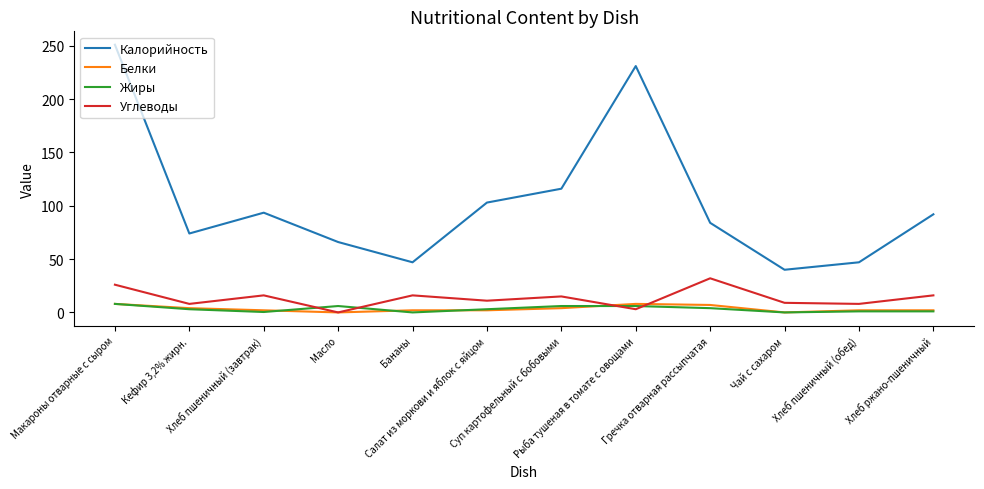

What position from the left is Суп картофельный с бобовыми?

7